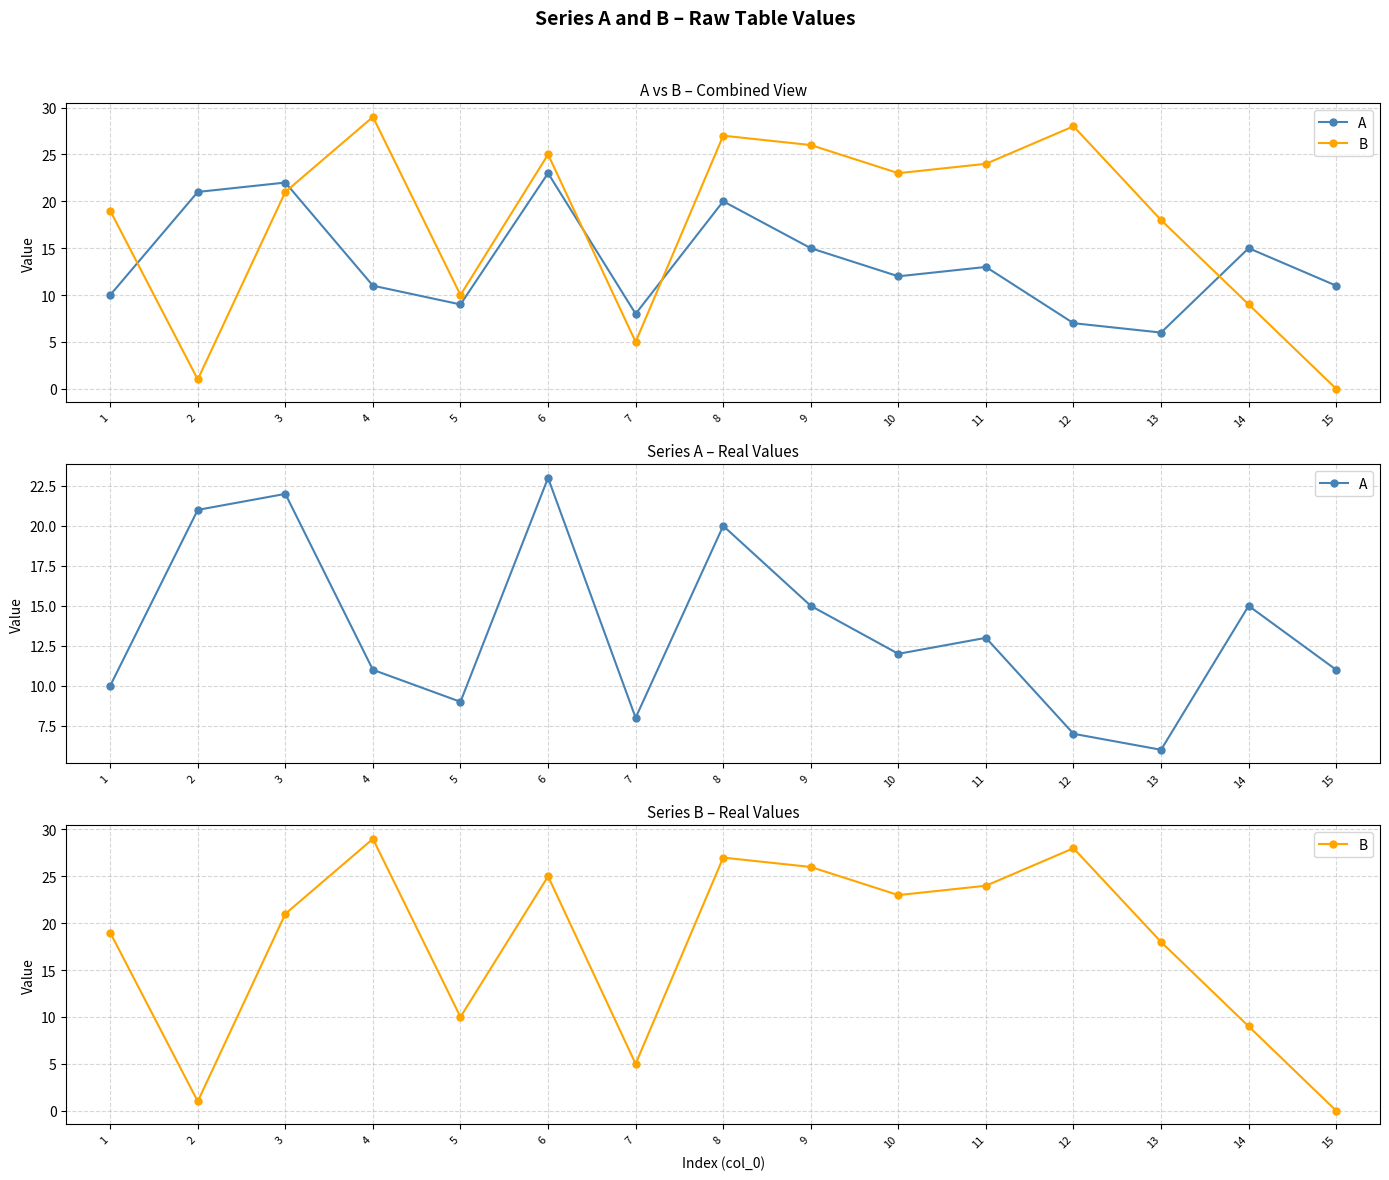

Is it true that A equals 11 at 4?

True